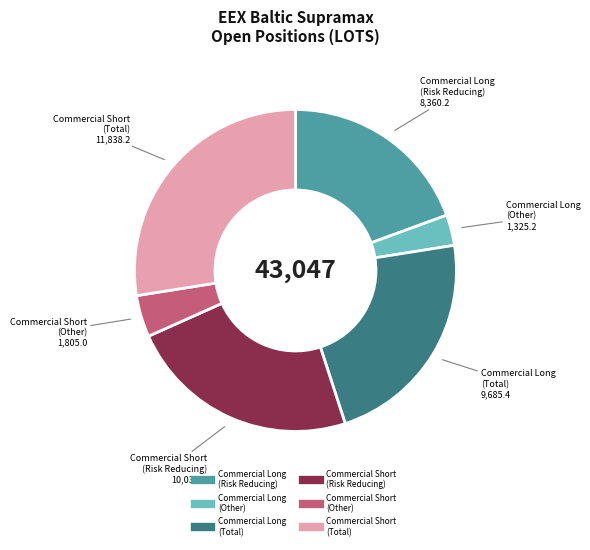

Which slice is the smallest?

Commercial Long (Other)